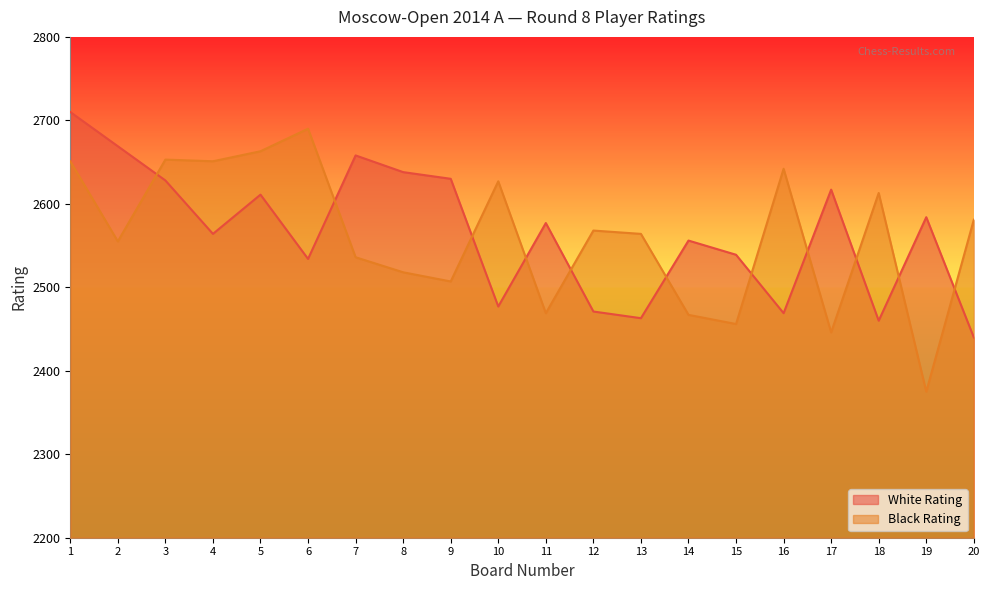

What are all the series names shown in the legend?

White Rating, Black Rating